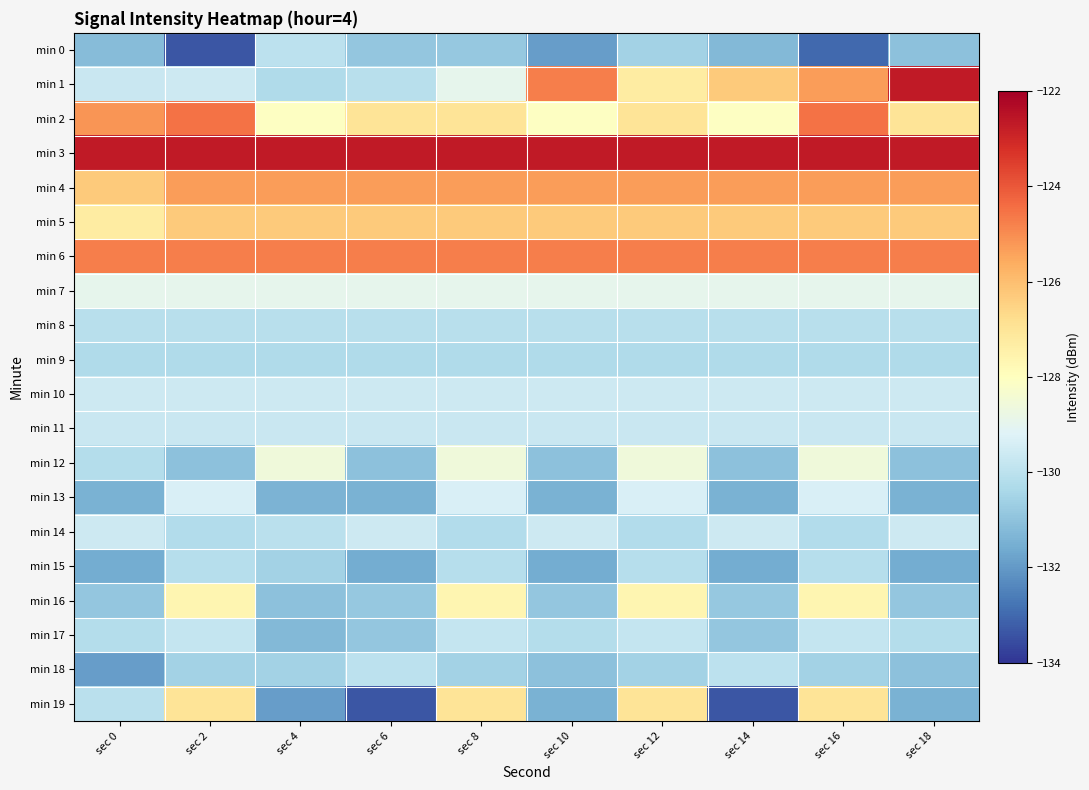

Reading left to right, list all the values displayed in this chart.

min 0: sec 0=-131.1	sec 2=-133.4	sec 4=-130.0	sec 6=-130.9	sec 8=-130.8	sec 10=-131.9	sec 12=-130.5	sec 14=-131.3	sec 16=-133.0	sec 18=-131.0
min 1: sec 0=-129.7	sec 2=-129.6	sec 4=-130.3	sec 6=-130.1	sec 8=-128.9	sec 10=-124.8	sec 12=-127.3	sec 14=-126.3	sec 16=-125.3	sec 18=-122.7
min 2: sec 0=-125.2	sec 2=-124.5	sec 4=-128.1	sec 6=-127.0	sec 8=-127.0	sec 10=-128.1	sec 12=-127.0	sec 14=-128.1	sec 16=-124.5	sec 18=-127.0
min 3: sec 0=-122.7	sec 2=-122.7	sec 4=-122.7	sec 6=-122.7	sec 8=-122.7	sec 10=-122.7	sec 12=-122.7	sec 14=-122.7	sec 16=-122.7	sec 18=-122.7
min 4: sec 0=-126.3	sec 2=-125.3	sec 4=-125.3	sec 6=-125.3	sec 8=-125.3	sec 10=-125.3	sec 12=-125.3	sec 14=-125.3	sec 16=-125.3	sec 18=-125.3
min 5: sec 0=-127.3	sec 2=-126.3	sec 4=-126.3	sec 6=-126.3	sec 8=-126.3	sec 10=-126.3	sec 12=-126.3	sec 14=-126.3	sec 16=-126.3	sec 18=-126.3
min 6: sec 0=-124.8	sec 2=-124.8	sec 4=-124.8	sec 6=-124.8	sec 8=-124.8	sec 10=-124.8	sec 12=-124.8	sec 14=-124.8	sec 16=-124.8	sec 18=-124.8
min 7: sec 0=-128.9	sec 2=-128.9	sec 4=-128.9	sec 6=-128.9	sec 8=-128.9	sec 10=-128.9	sec 12=-128.9	sec 14=-128.9	sec 16=-128.9	sec 18=-128.9
min 8: sec 0=-130.1	sec 2=-130.1	sec 4=-130.1	sec 6=-130.1	sec 8=-130.1	sec 10=-130.1	sec 12=-130.1	sec 14=-130.1	sec 16=-130.1	sec 18=-130.1
min 9: sec 0=-130.3	sec 2=-130.3	sec 4=-130.3	sec 6=-130.3	sec 8=-130.3	sec 10=-130.3	sec 12=-130.3	sec 14=-130.3	sec 16=-130.3	sec 18=-130.3
min 10: sec 0=-129.6	sec 2=-129.6	sec 4=-129.6	sec 6=-129.6	sec 8=-129.6	sec 10=-129.6	sec 12=-129.6	sec 14=-129.6	sec 16=-129.6	sec 18=-129.6
min 11: sec 0=-129.7	sec 2=-129.7	sec 4=-129.7	sec 6=-129.7	sec 8=-129.7	sec 10=-129.7	sec 12=-129.7	sec 14=-129.7	sec 16=-129.7	sec 18=-129.7
min 12: sec 0=-130.2	sec 2=-131.0	sec 4=-128.6	sec 6=-131.0	sec 8=-128.6	sec 10=-131.0	sec 12=-128.6	sec 14=-131.0	sec 16=-128.6	sec 18=-131.0
min 13: sec 0=-131.4	sec 2=-129.3	sec 4=-131.4	sec 6=-131.4	sec 8=-129.3	sec 10=-131.4	sec 12=-129.3	sec 14=-131.4	sec 16=-129.3	sec 18=-131.4
min 14: sec 0=-129.6	sec 2=-130.2	sec 4=-130.1	sec 6=-129.6	sec 8=-130.2	sec 10=-129.6	sec 12=-130.2	sec 14=-129.6	sec 16=-130.2	sec 18=-129.6
min 15: sec 0=-131.6	sec 2=-130.1	sec 4=-130.6	sec 6=-131.6	sec 8=-130.1	sec 10=-131.6	sec 12=-130.1	sec 14=-131.6	sec 16=-130.1	sec 18=-131.6
min 16: sec 0=-130.9	sec 2=-127.7	sec 4=-131.0	sec 6=-130.8	sec 8=-127.7	sec 10=-130.9	sec 12=-127.7	sec 14=-130.8	sec 16=-127.7	sec 18=-130.9
min 17: sec 0=-130.2	sec 2=-129.8	sec 4=-131.3	sec 6=-130.9	sec 8=-129.8	sec 10=-130.2	sec 12=-129.8	sec 14=-130.9	sec 16=-129.8	sec 18=-130.2
min 18: sec 0=-131.9	sec 2=-130.5	sec 4=-130.5	sec 6=-130.0	sec 8=-130.5	sec 10=-131.0	sec 12=-130.5	sec 14=-130.0	sec 16=-130.5	sec 18=-131.0
min 19: sec 0=-130.1	sec 2=-127.0	sec 4=-131.9	sec 6=-133.4	sec 8=-127.0	sec 10=-131.4	sec 12=-127.0	sec 14=-133.4	sec 16=-127.0	sec 18=-131.4